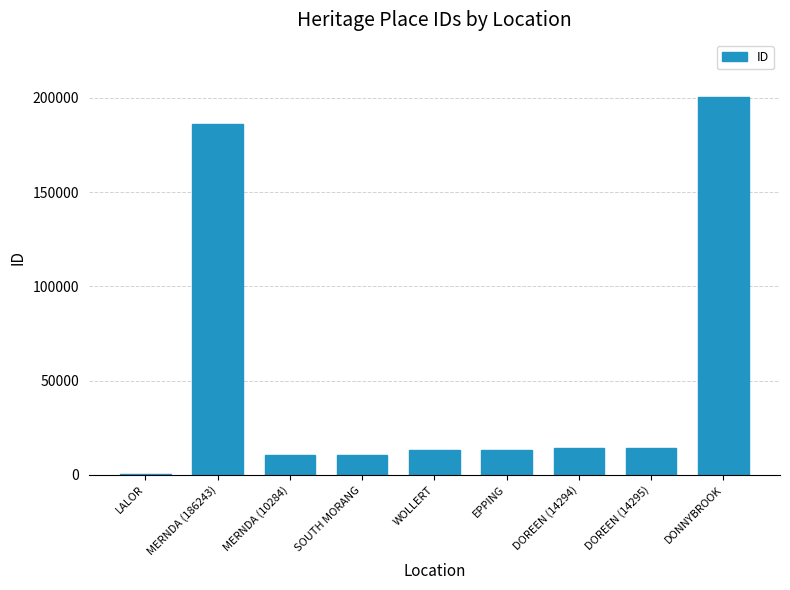

What is the greatest value displayed?

200701